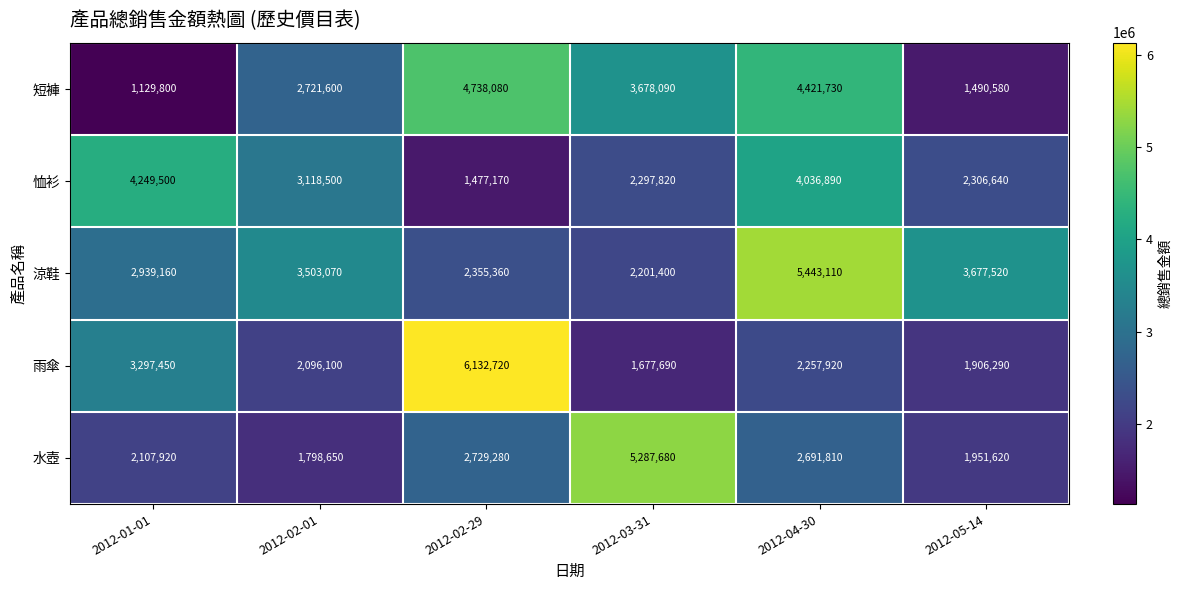

What is the sum of the 水壺 values at 2012-05-14 and 2012-03-31?

7239300